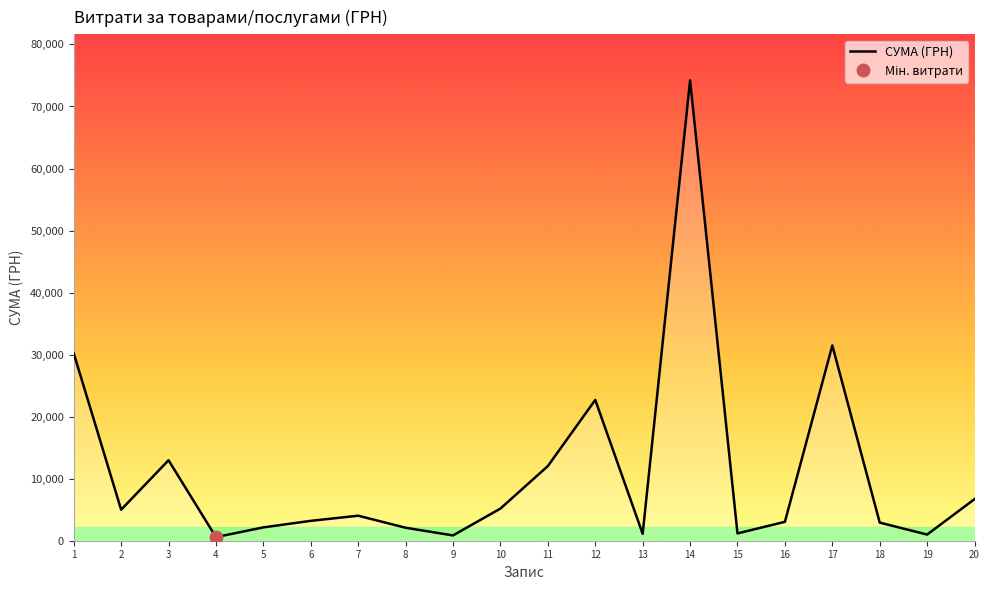

At which label does the data first exceed 4032?

1